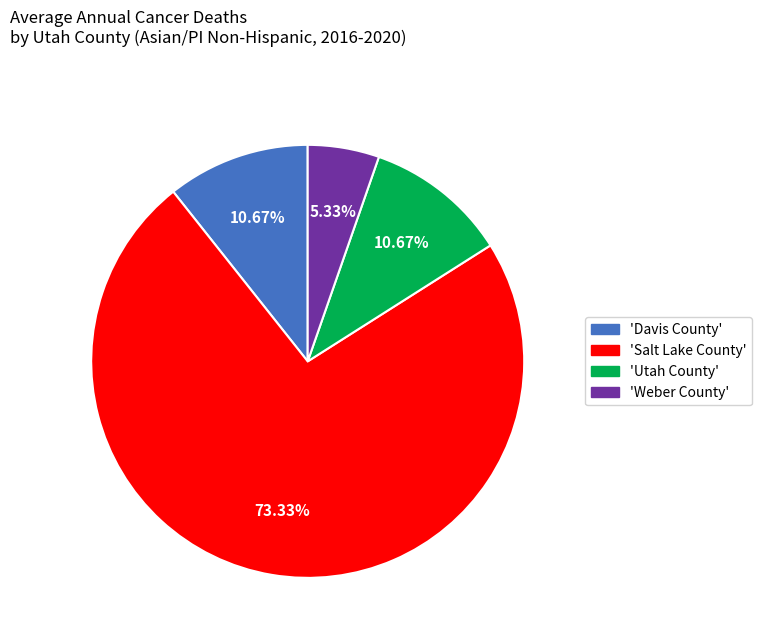

Does any single category account for the majority?

Yes